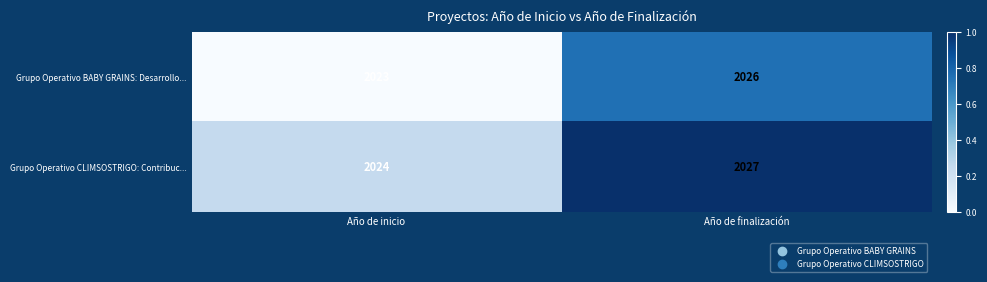

The Grupo Operativo BABY GRAINS: Desarrollo... series shows 626 at Año de finalización. True or false?

False